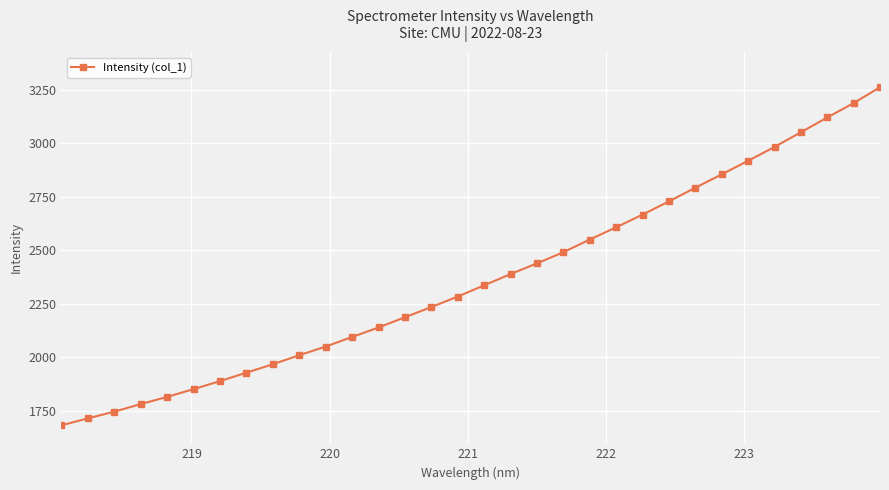

What is the maximum value shown in the chart?

3261.4